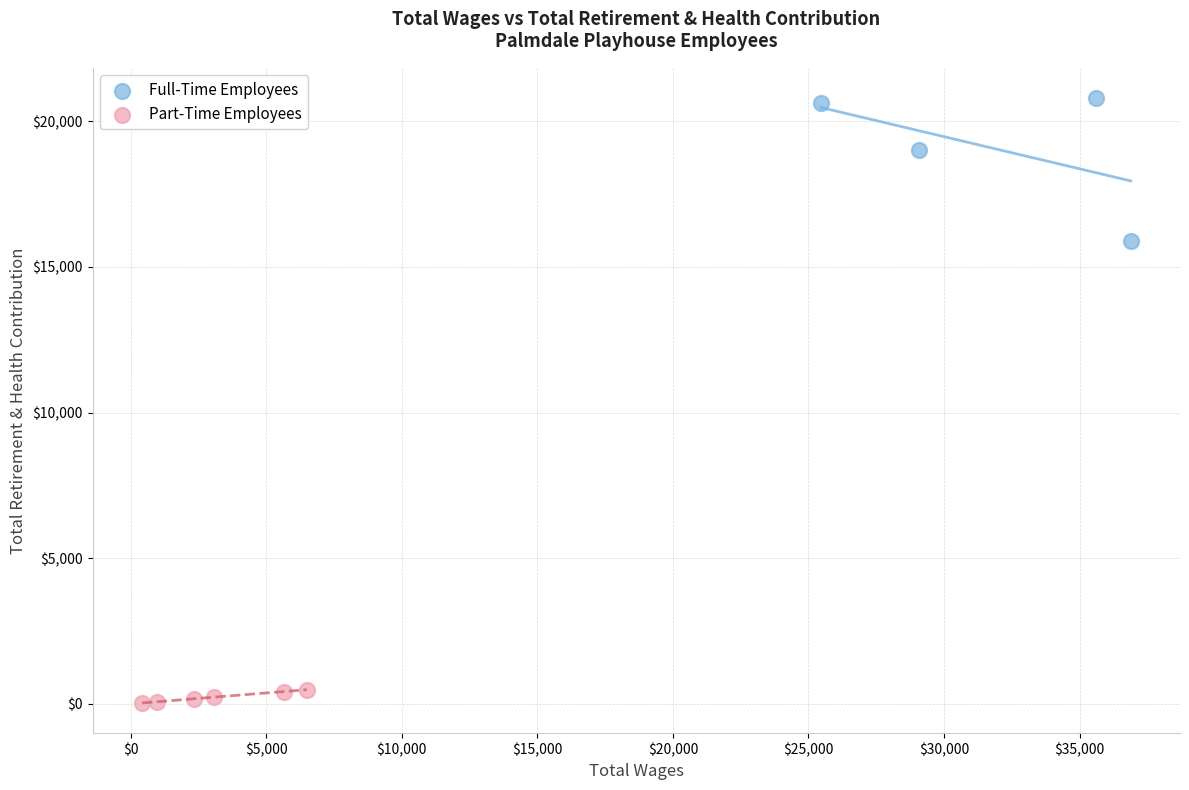

Which series contains the lowest Y value?

Part-Time Employees